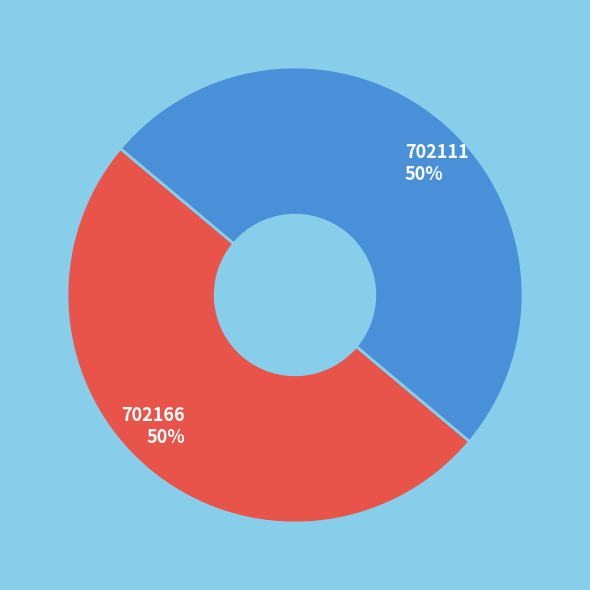

Is it true that 702111 is 36% of the pie?

False